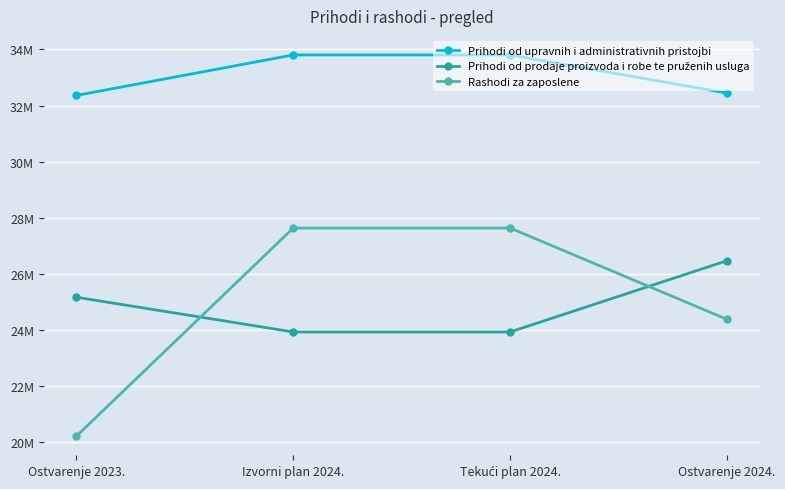

Does the chart have visible grid lines?

Yes